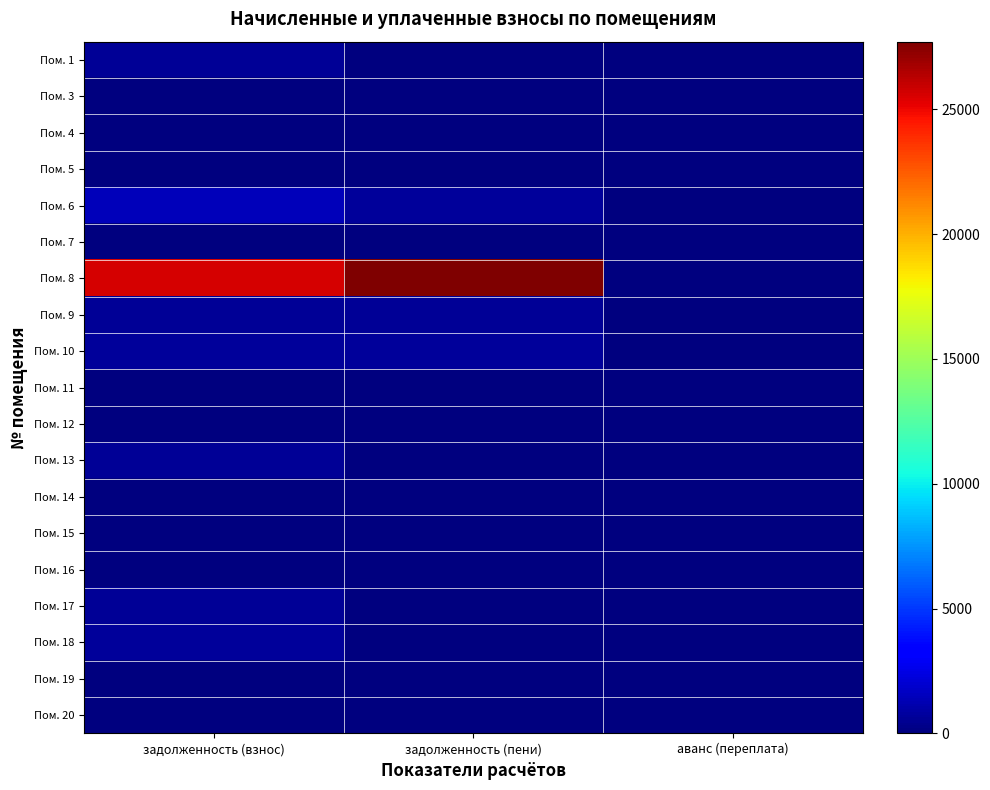

Reading left to right, list all the values displayed in this chart.

Пом. 1: задолженность (взнос)=586.2	задолженность (пени)=0.0	аванс (переплата)=0.0
Пом. 3: задолженность (взнос)=0.0	задолженность (пени)=0.0	аванс (переплата)=0.0
Пом. 4: задолженность (взнос)=0.0	задолженность (пени)=0.0	аванс (переплата)=0.0
Пом. 5: задолженность (взнос)=0.0	задолженность (пени)=0.0	аванс (переплата)=0.0
Пом. 6: задолженность (взнос)=1418.3	задолженность (пени)=704.1	аванс (переплата)=0.0
Пом. 7: задолженность (взнос)=0.0	задолженность (пени)=0.0	аванс (переплата)=0.0
Пом. 8: задолженность (взнос)=25569.4	задолженность (пени)=27711.5	аванс (переплата)=0.0
Пом. 9: задолженность (взнос)=589.9	задолженность (пени)=589.9	аванс (переплата)=0.0
Пом. 10: задолженность (взнос)=707.9	задолженность (пени)=707.9	аванс (переплата)=0.0
Пом. 11: задолженность (взнос)=0.0	задолженность (пени)=0.0	аванс (переплата)=0.0
Пом. 12: задолженность (взнос)=0.0	задолженность (пени)=0.0	аванс (переплата)=0.0
Пом. 13: задолженность (взнос)=586.2	задолженность (пени)=0.0	аванс (переплата)=0.0
Пом. 14: задолженность (взнос)=0.0	задолженность (пени)=0.0	аванс (переплата)=0.0
Пом. 15: задолженность (взнос)=0.0	задолженность (пени)=0.0	аванс (переплата)=0.0
Пом. 16: задолженность (взнос)=0.0	задолженность (пени)=0.0	аванс (переплата)=0.0
Пом. 17: задолженность (взнос)=586.2	задолженность (пени)=0.0	аванс (переплата)=0.0
Пом. 18: задолженность (взнос)=709.1	задолженность (пени)=0.0	аванс (переплата)=0.0
Пом. 19: задолженность (взнос)=0.0	задолженность (пени)=0.0	аванс (переплата)=0.0
Пом. 20: задолженность (взнос)=0.0	задолженность (пени)=0.0	аванс (переплата)=0.0